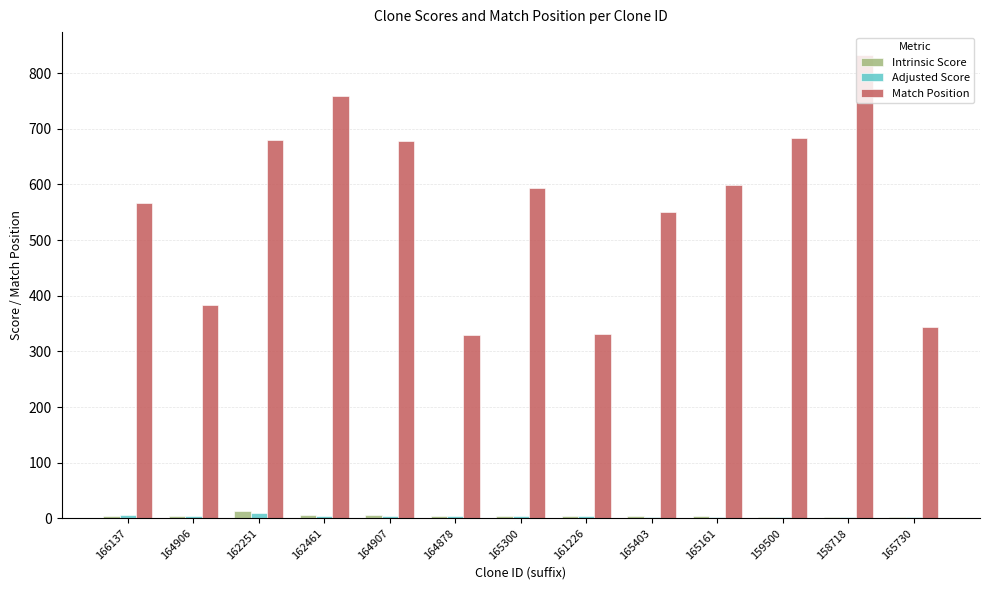

What is the average value of the Adjusted Score series?

3.7